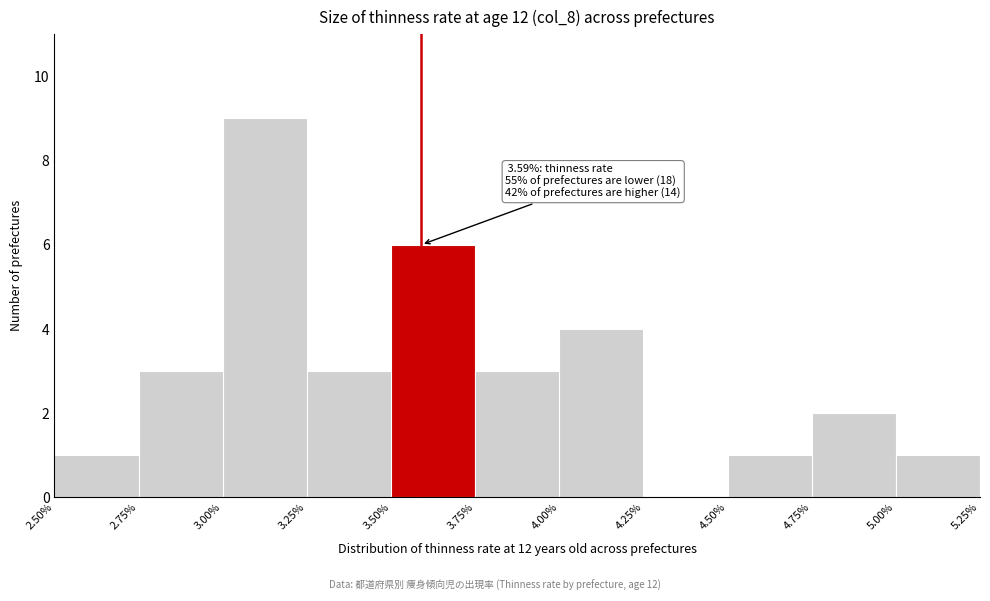

Which range on the x-axis has the tallest bar?

3.00% to 3.25%